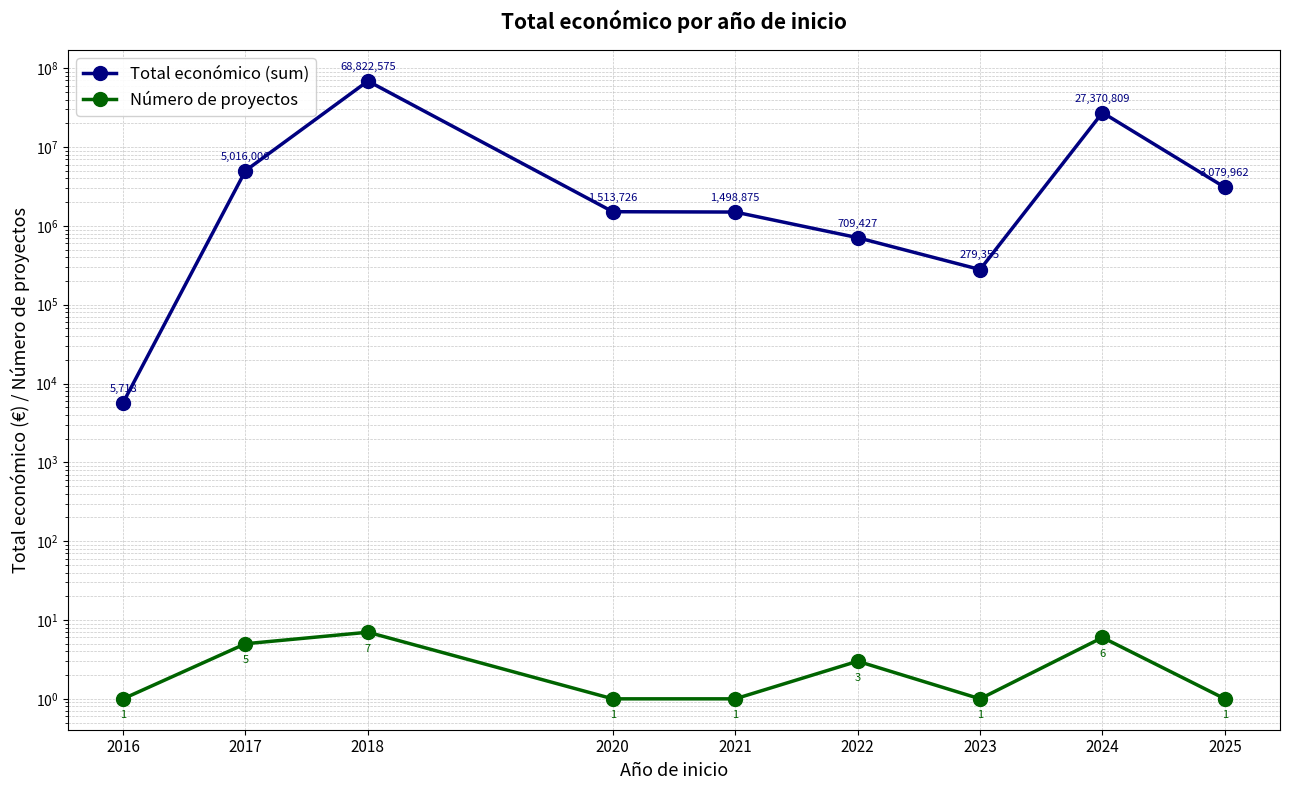

Is it true that Número de proyectos equals 1 at 2025?

False